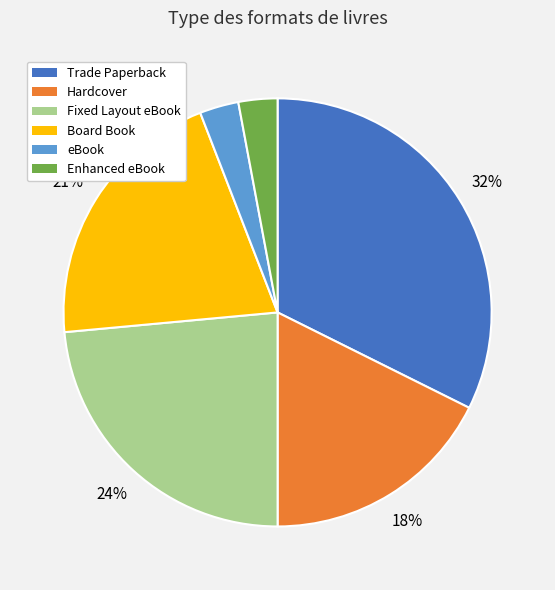

To the nearest percent, what portion does Board Book represent?

21%